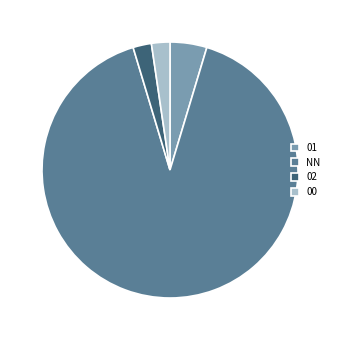

Which category has the biggest portion of the pie?

NN